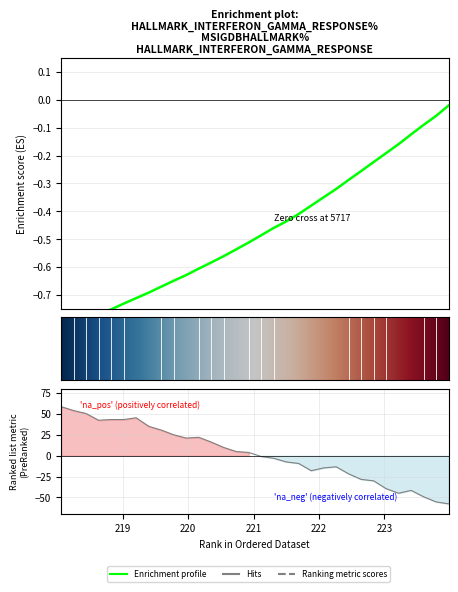

What is the difference between the maximum and second lowest values?

0.8